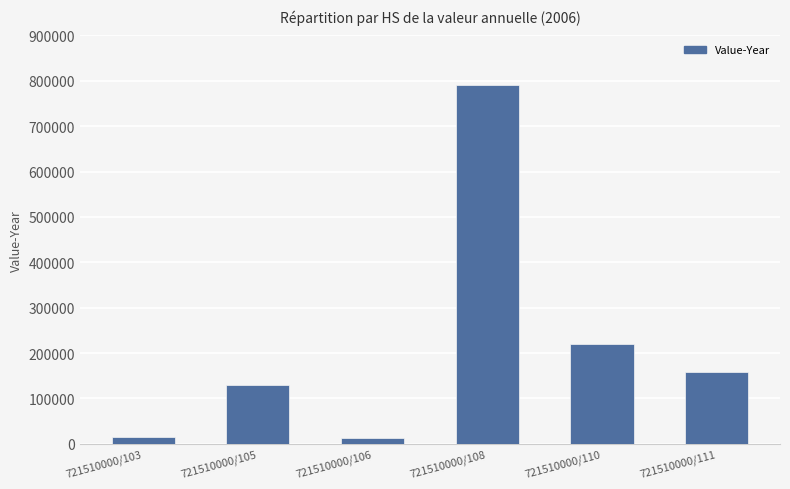

Is it true that the value at 721510000/105 is 130371?

True